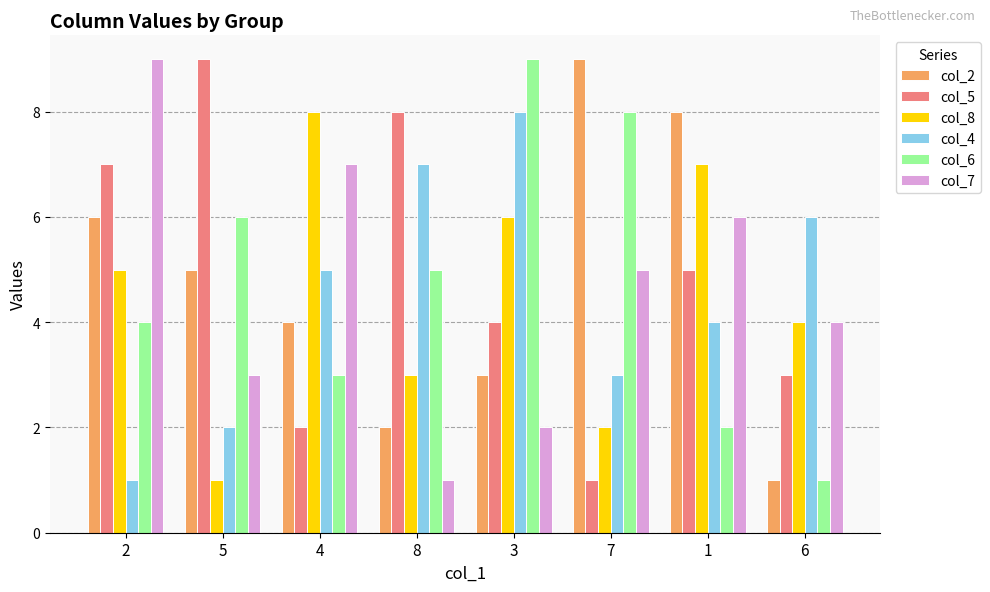

True or false: col_5 has a value of 2 at 1.

False